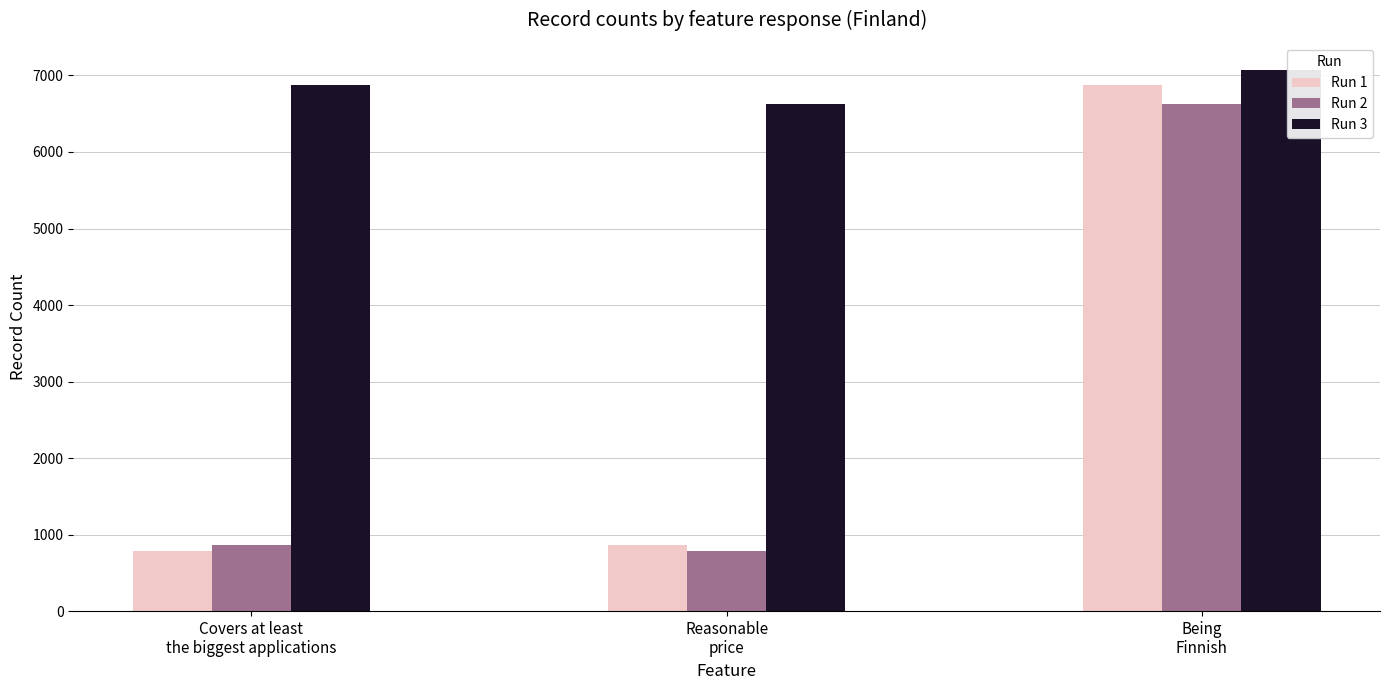

The Run 2 series shows 495 at Reasonable
price. True or false?

False